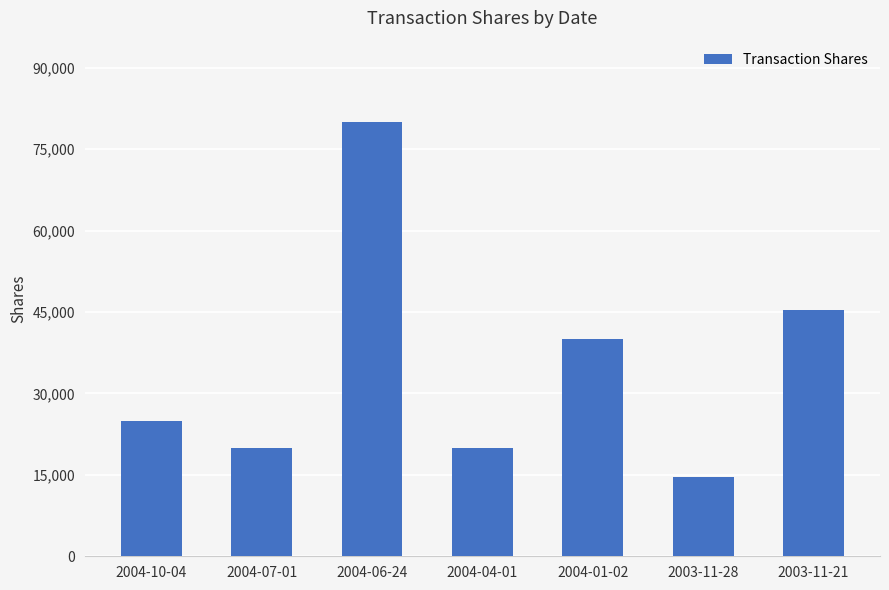

What position from the left is 2003-11-28?

6